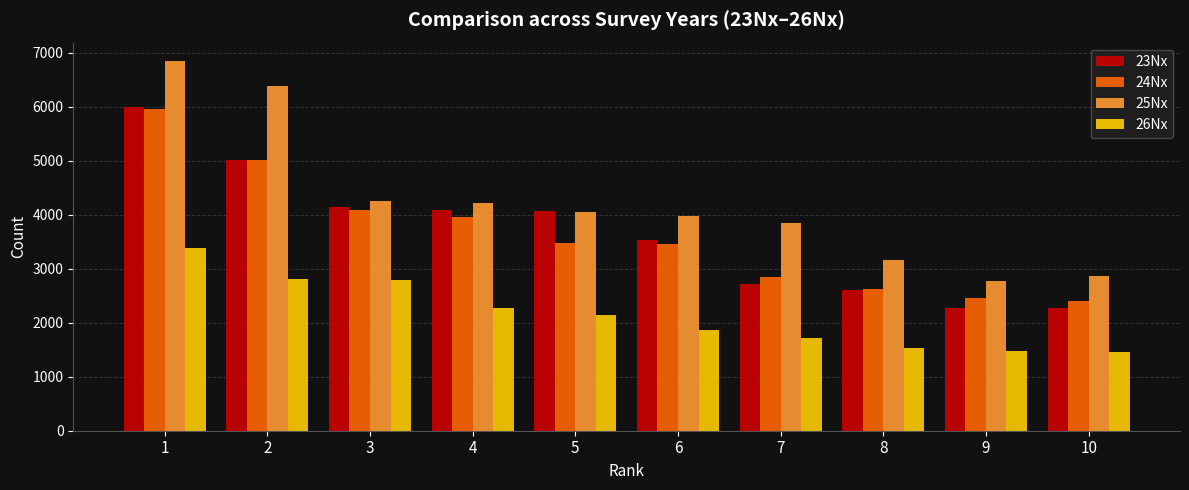

How many bars are there in total?

40